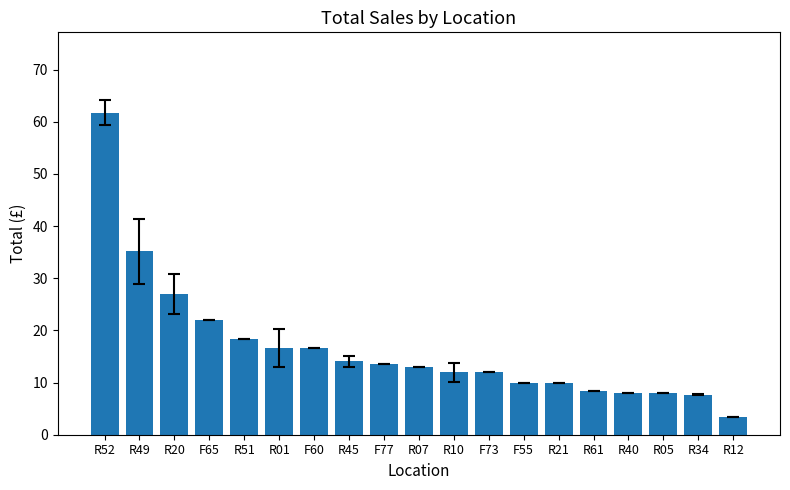

How many categories are shown in the chart?

19